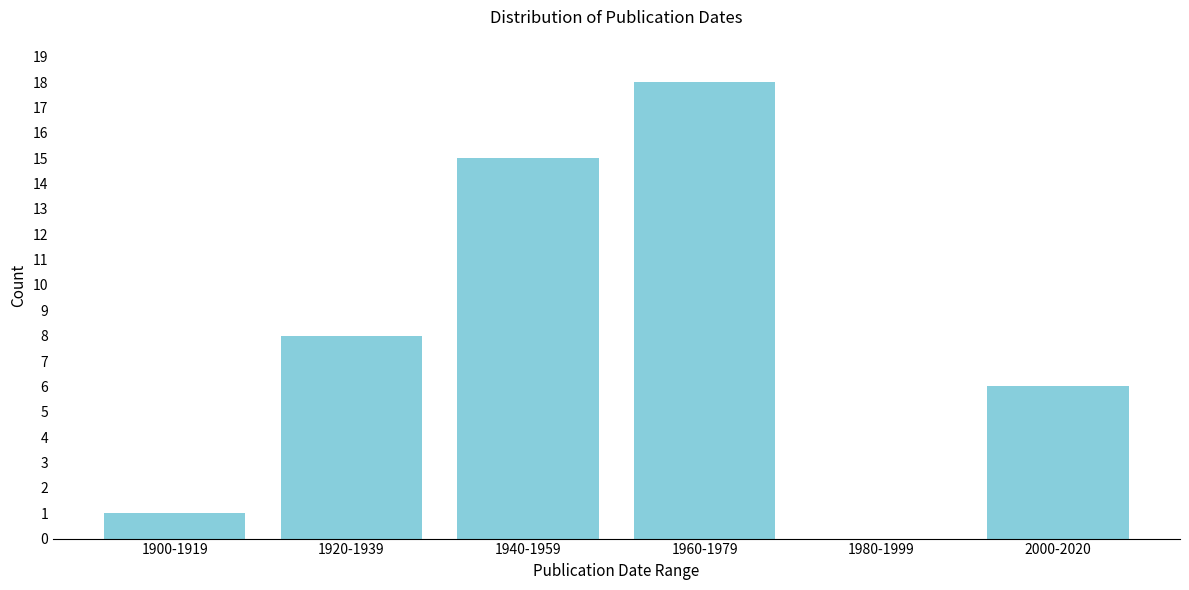

Reading right to left, list all the values displayed in this chart.

2000-2020=6	1980-1999=0	1960-1979=18	1940-1959=15	1920-1939=8	1900-1919=1